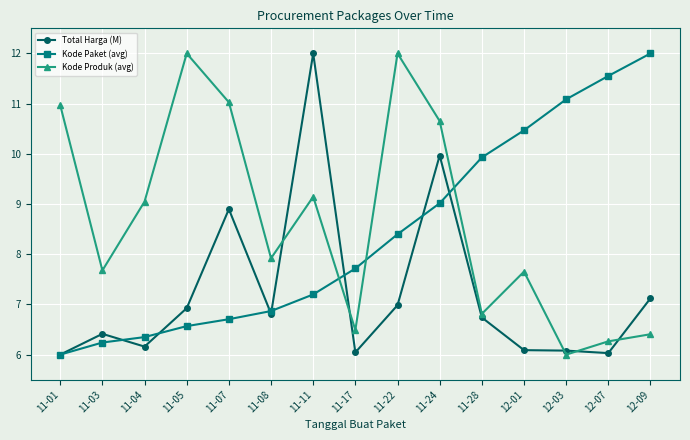

Where is Kode Paket (avg) nearest to the value 9?

11-24